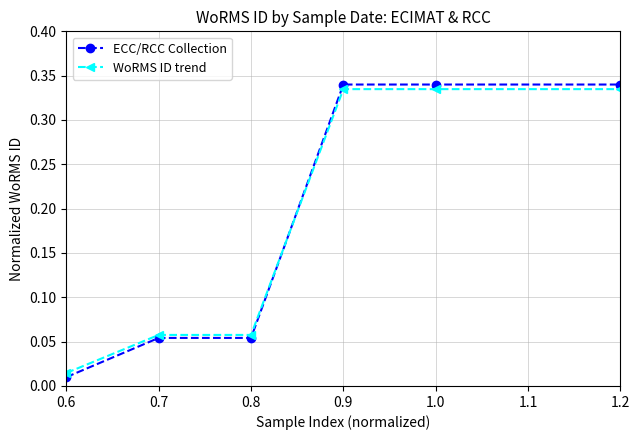

What is the label of the 6th point from the left?

1.2